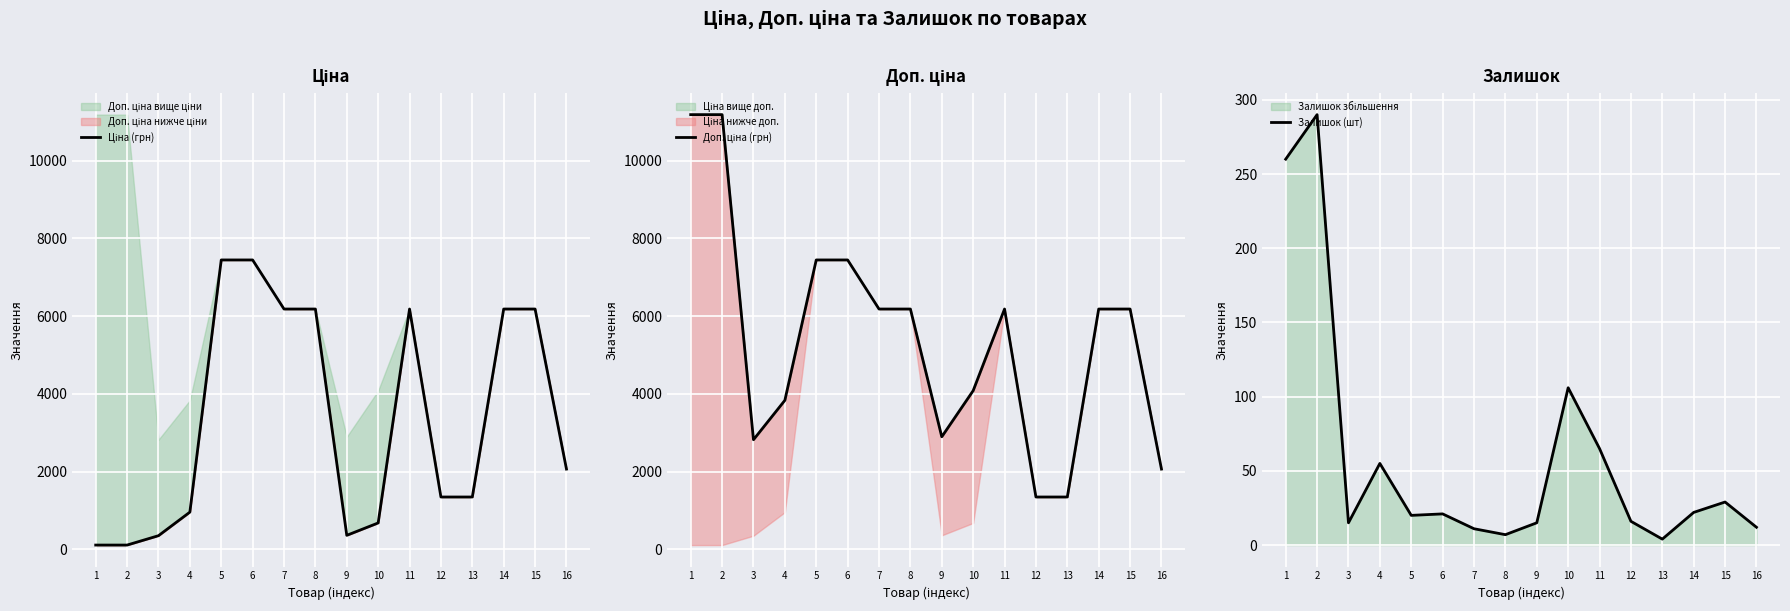

In Ціна (грн), how many points are lower than both neighbors (excluding endpoints)?

1